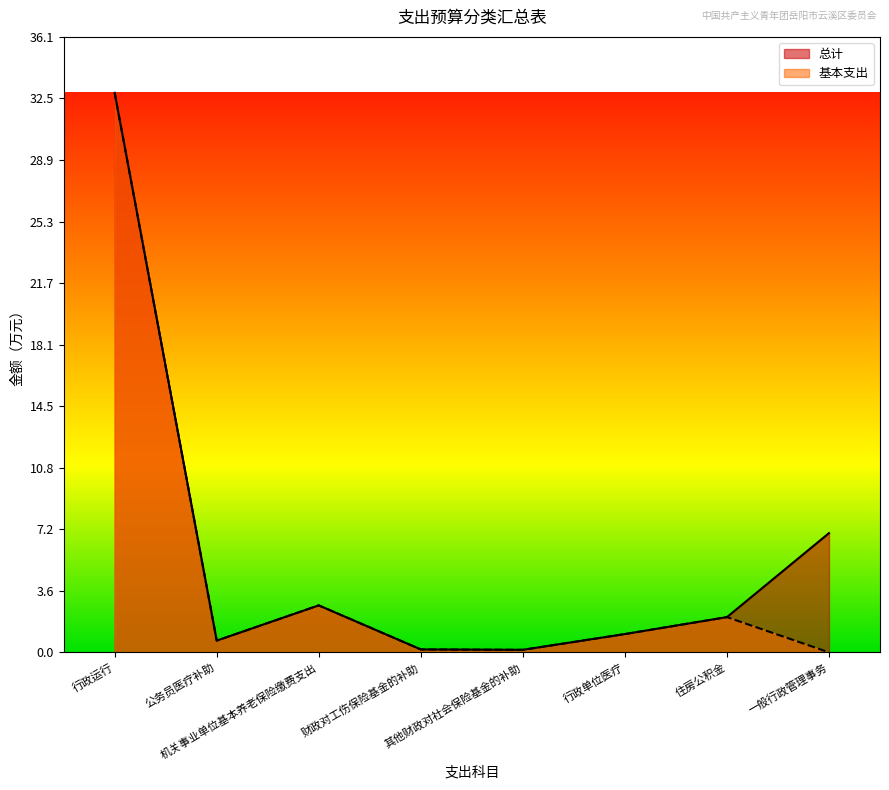

True or false: 总计 and 基本支出 intersect in this chart.

False